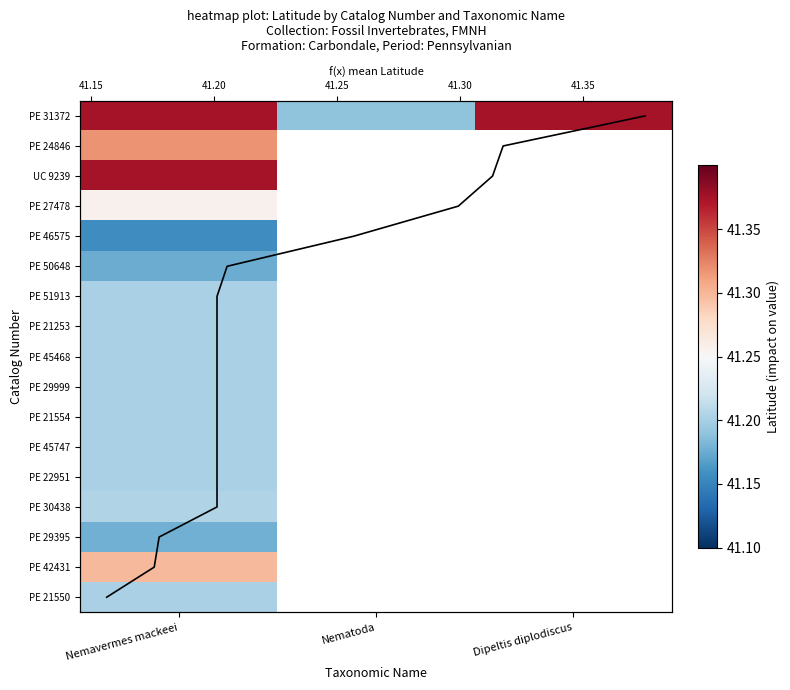

At which category is the sum across all series the highest?

Nemavermes mackeei